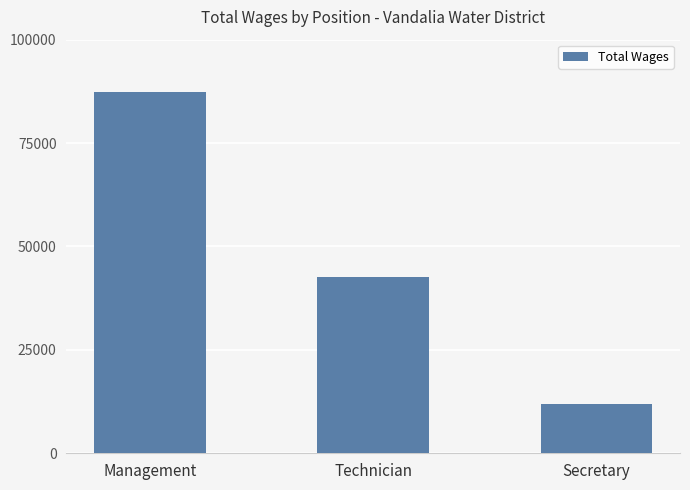

Between Management and Secretary, which is larger?

Management